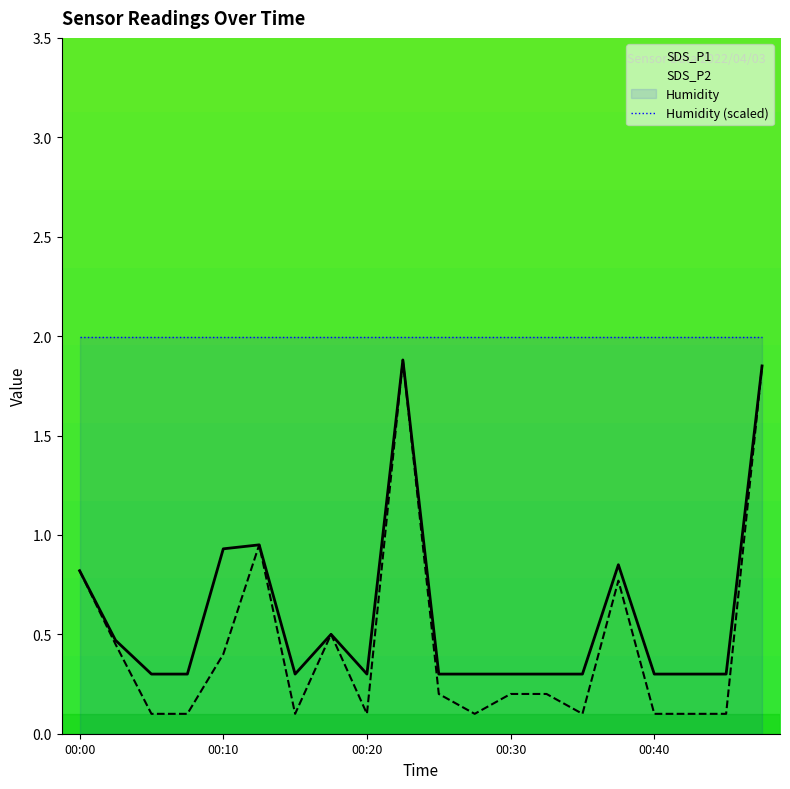

What is the value of the SDS_P1 point at the 18th from the left?

0.3